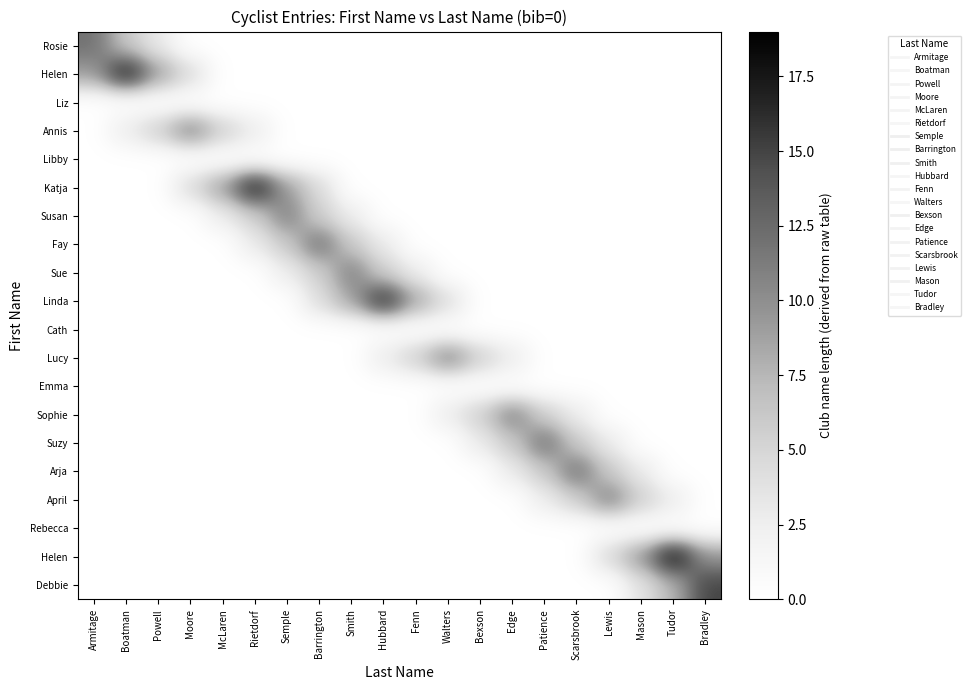

What is the maximum value shown in the chart?

19.0